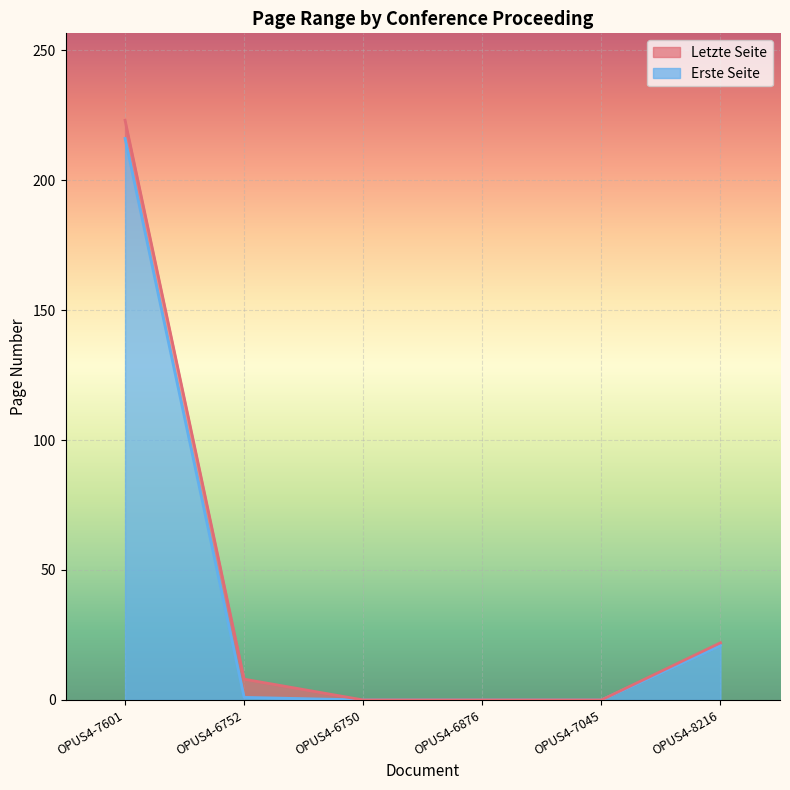

Count the number of data series in this chart.

2